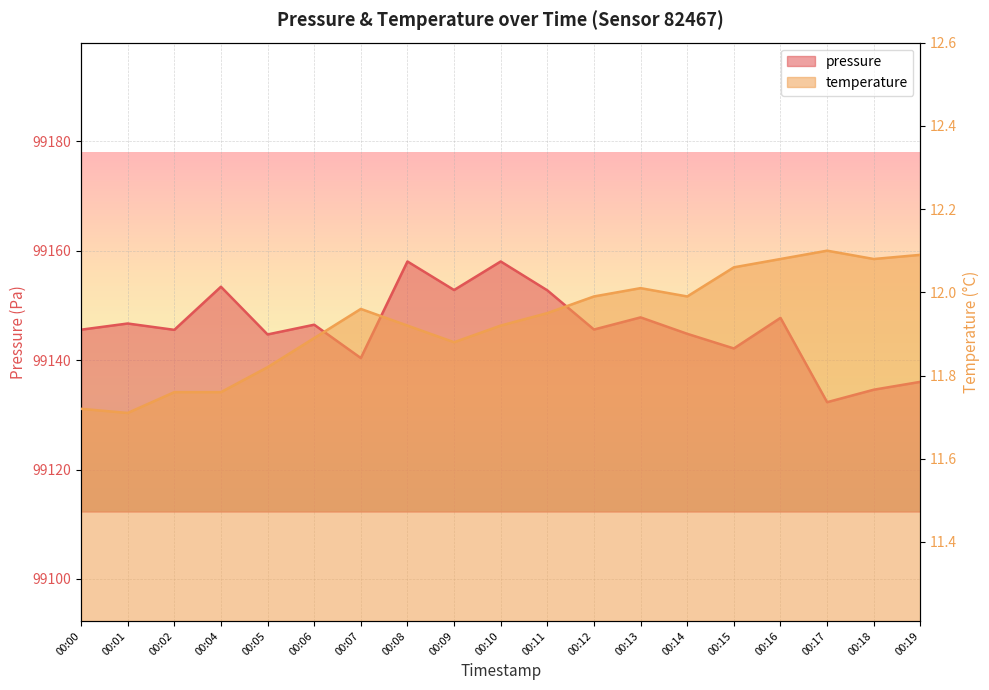

True or false: pressure and temperature cross at least once.

False